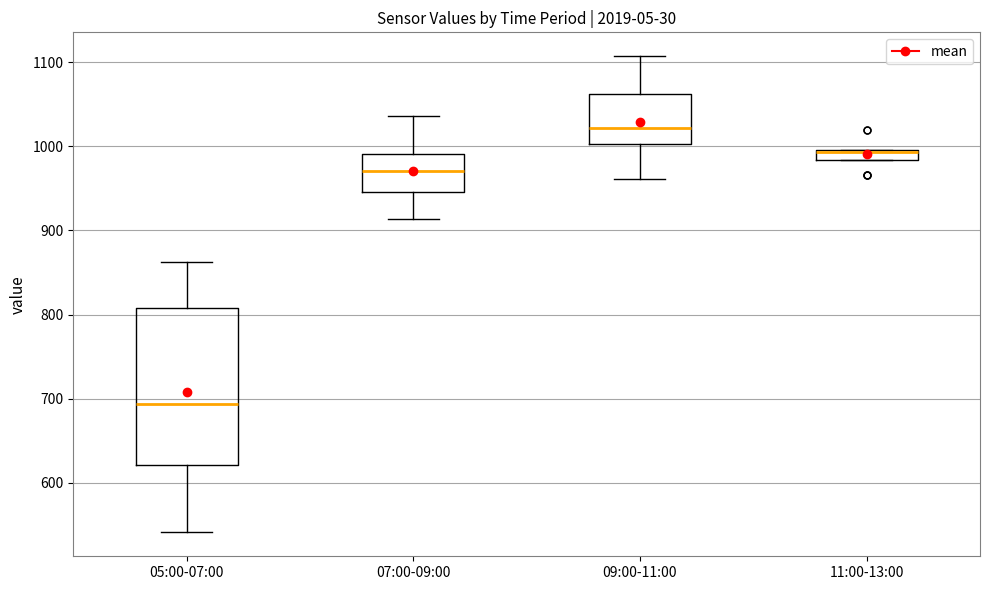

Comparing the boxes themselves (not the whiskers), which one is the tallest?

05:00-07:00